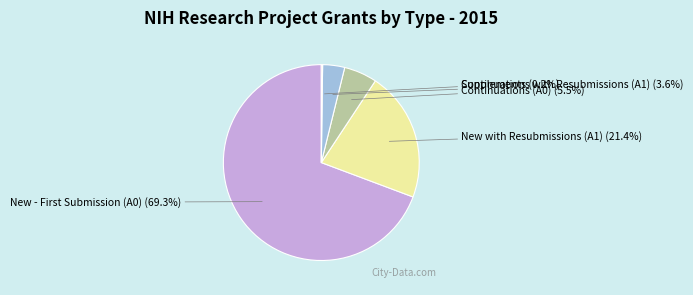

Which slice represents more than half of the pie?

New - First Submission (A0)